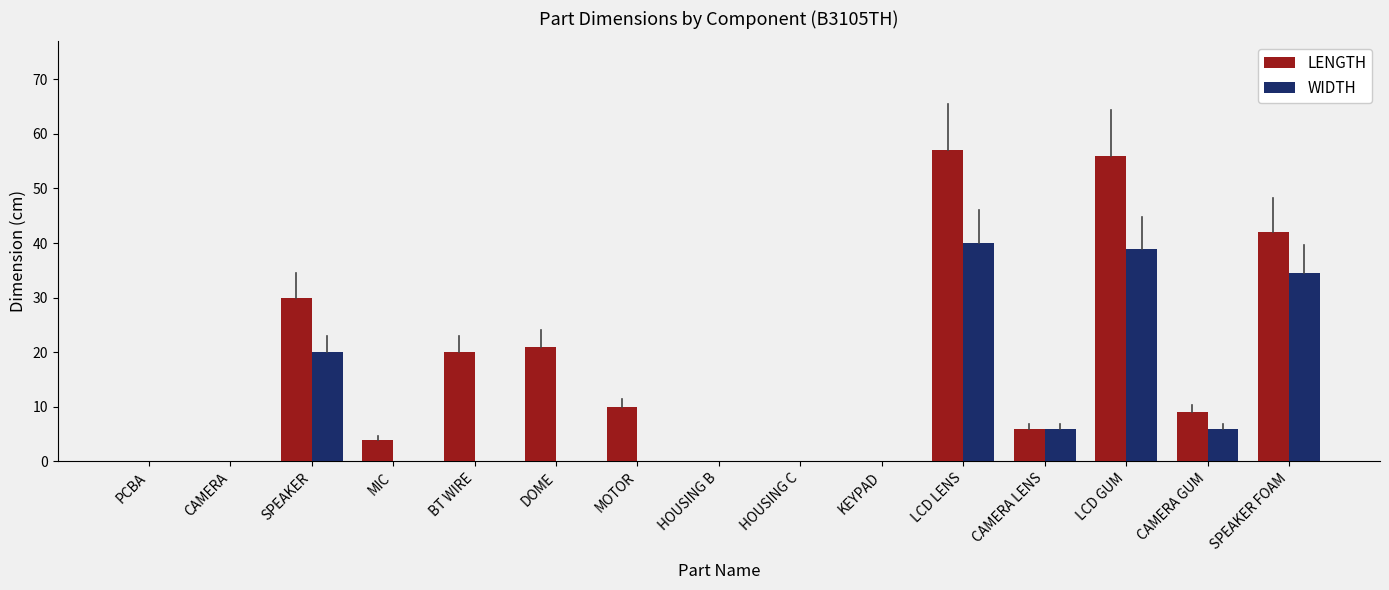

What is the approximate value of WIDTH at LCD GUM?

39.0